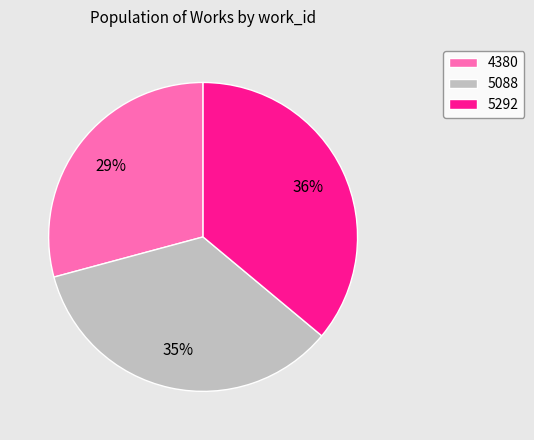

Count the number of slices in the pie.

3